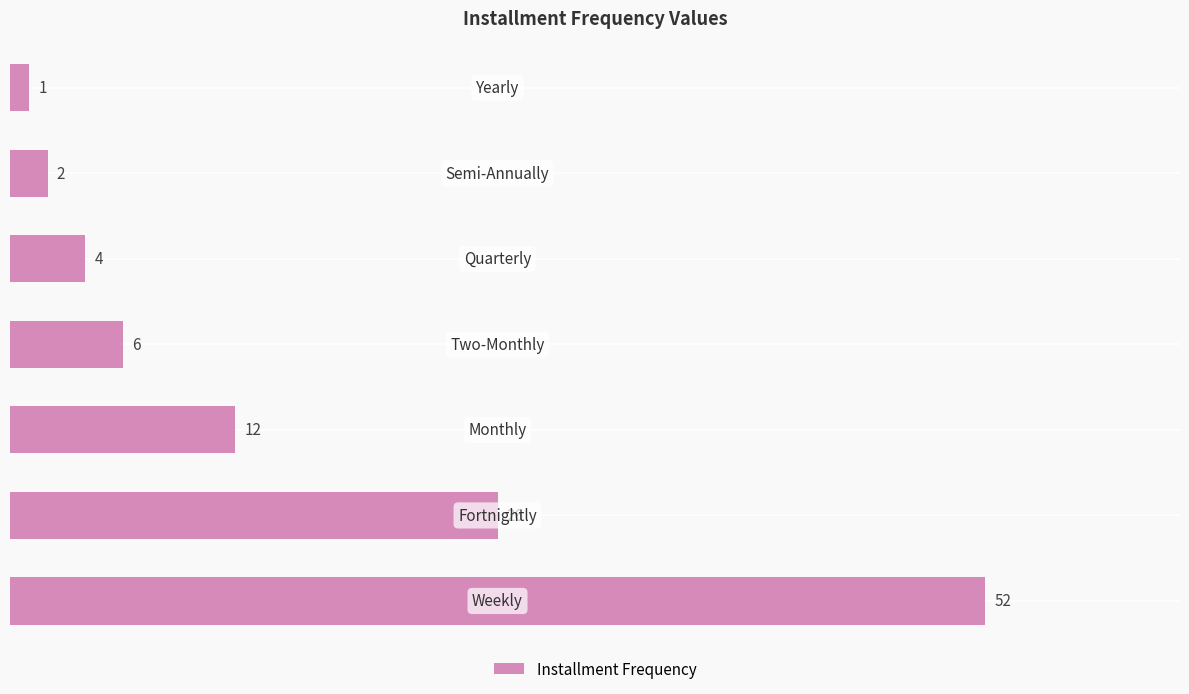

What is the maximum value shown in the chart?

52